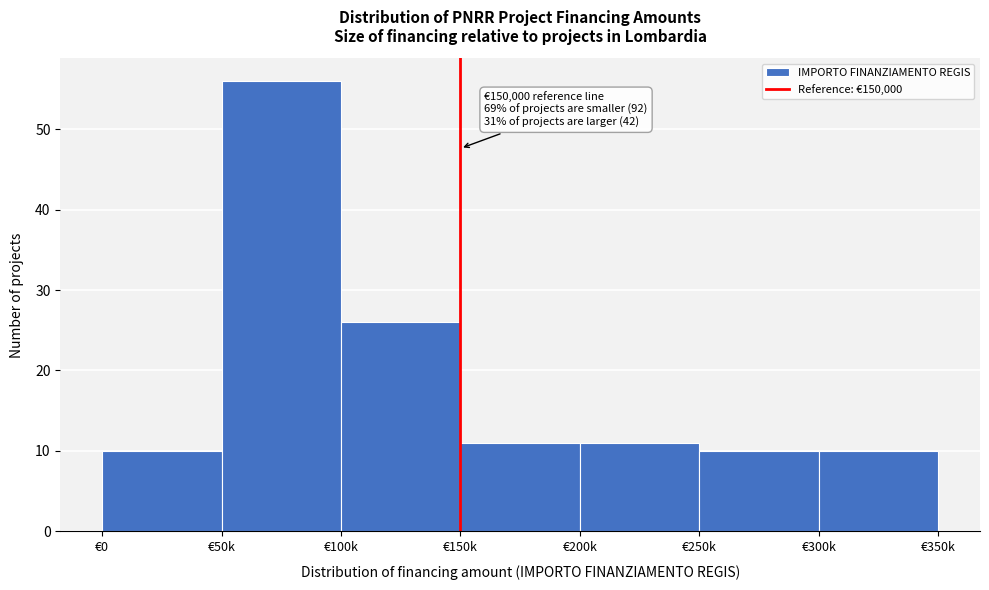

Reading left to right, extract all data points from this chart.

10	56	26	11	11	10	10